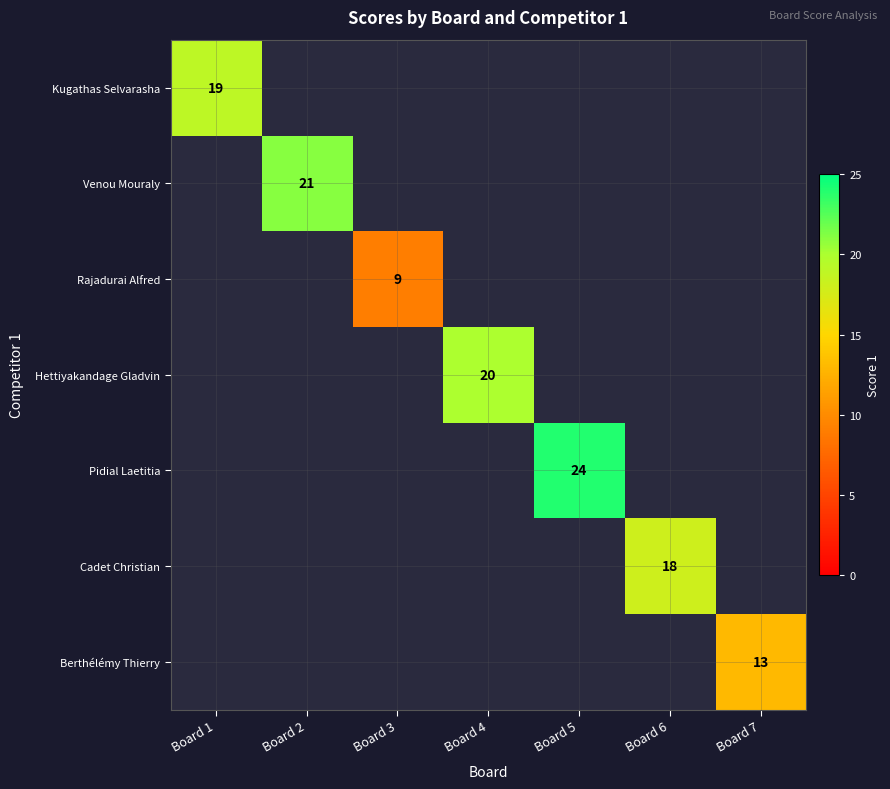

The value of Rajadurai Alfred at Board 3 is 6. True or false?

False